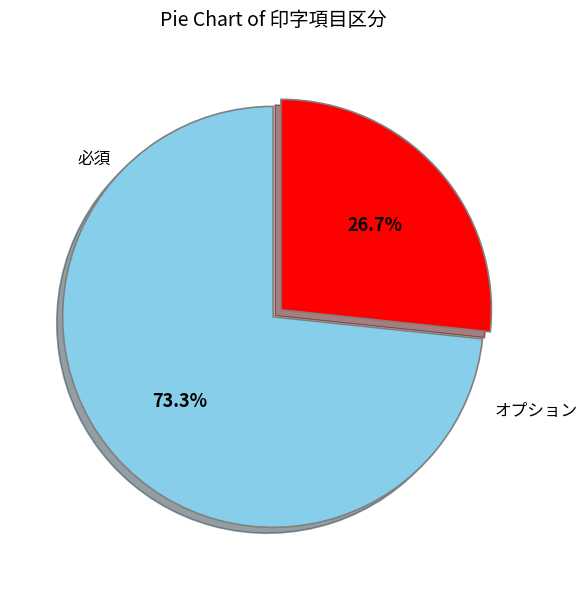

Is there a majority slice in this chart?

Yes